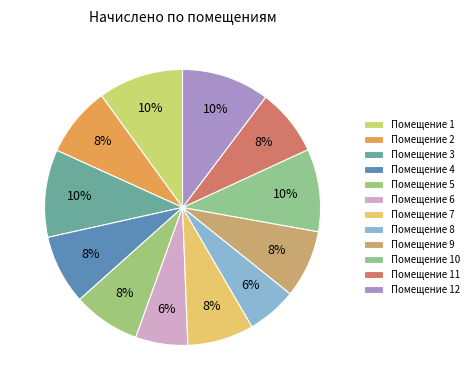

How many segments does this pie chart have?

12